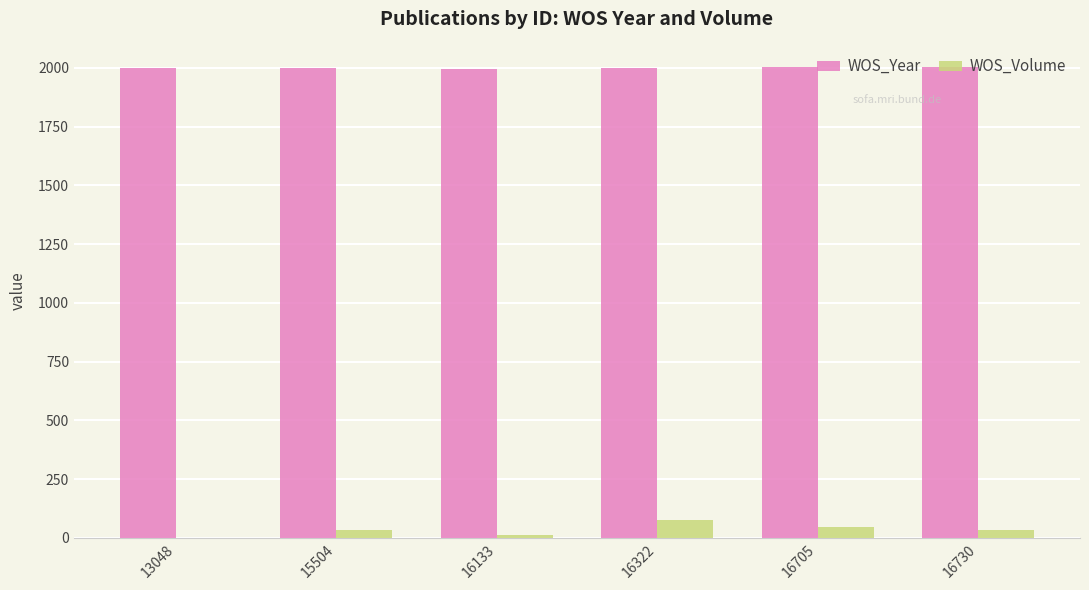

Which series changed the most between 16133 and 16705?

WOS_Volume